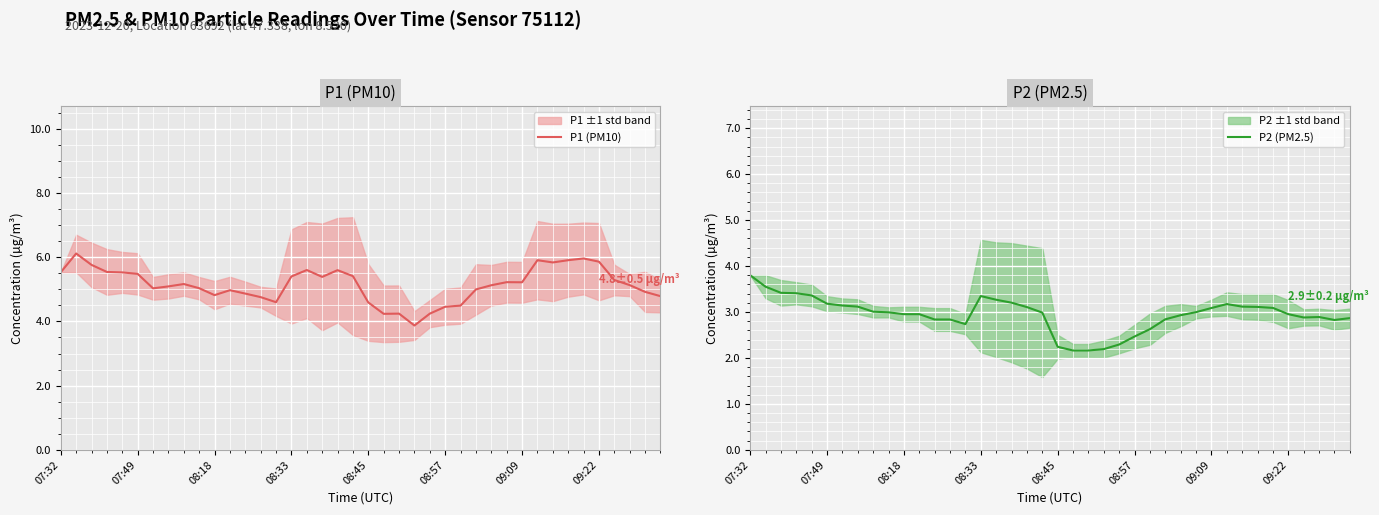

Read the P1 (PM10) value at 22.

4.2